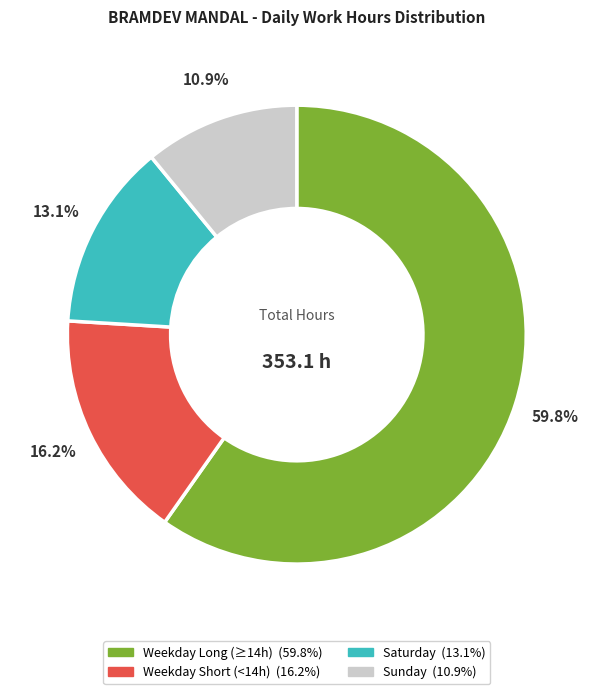

How many slices are in this pie chart?

4